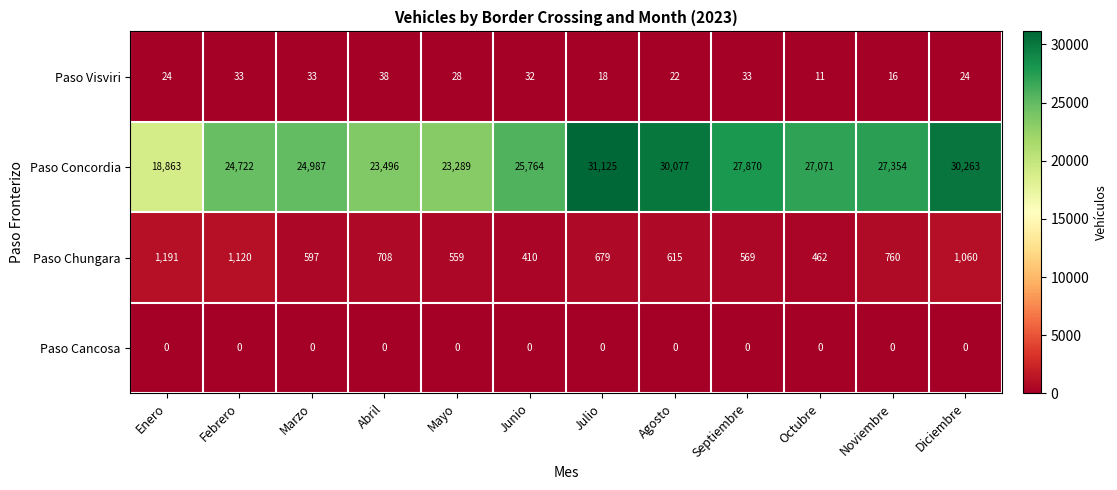

Which series has the largest range (max minus min)?

Paso Concordia